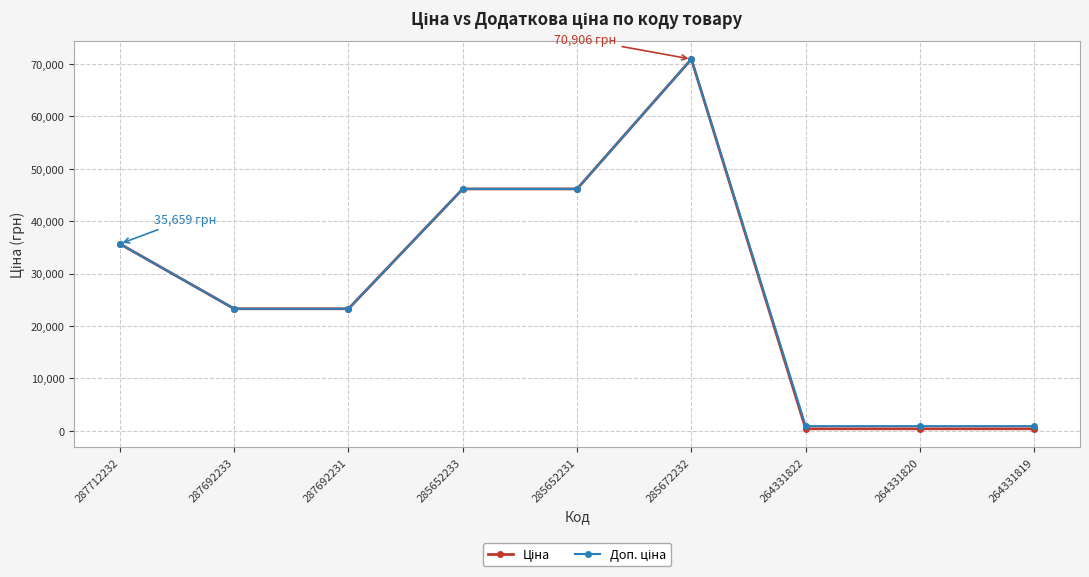

What is the greatest value displayed?

70906.0